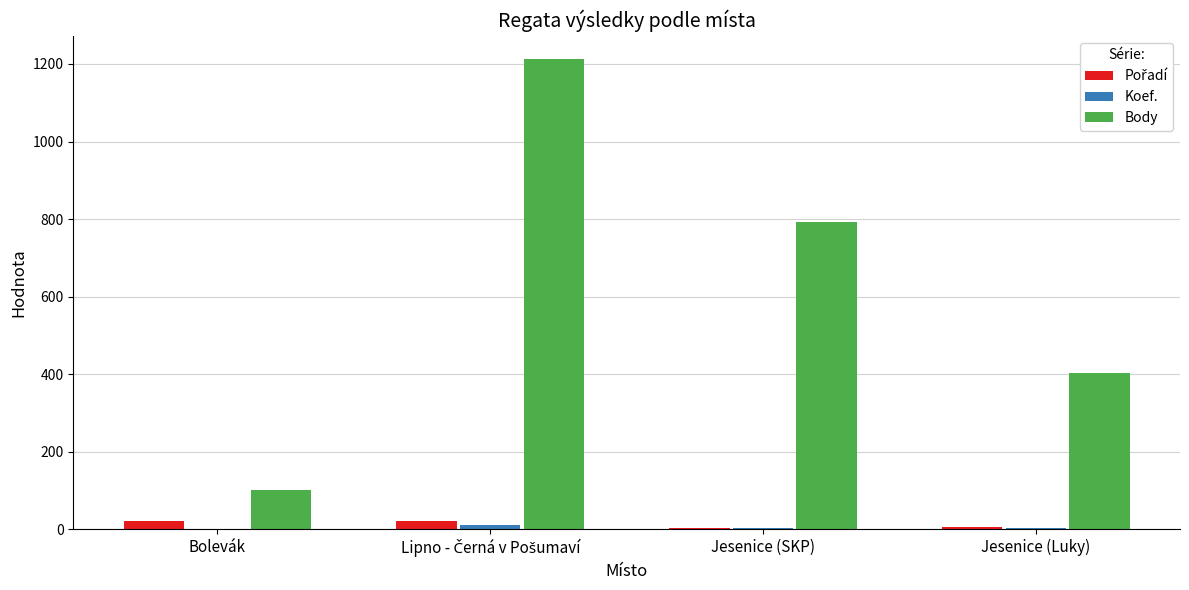

The value of Body at Bolevák is 101. True or false?

True